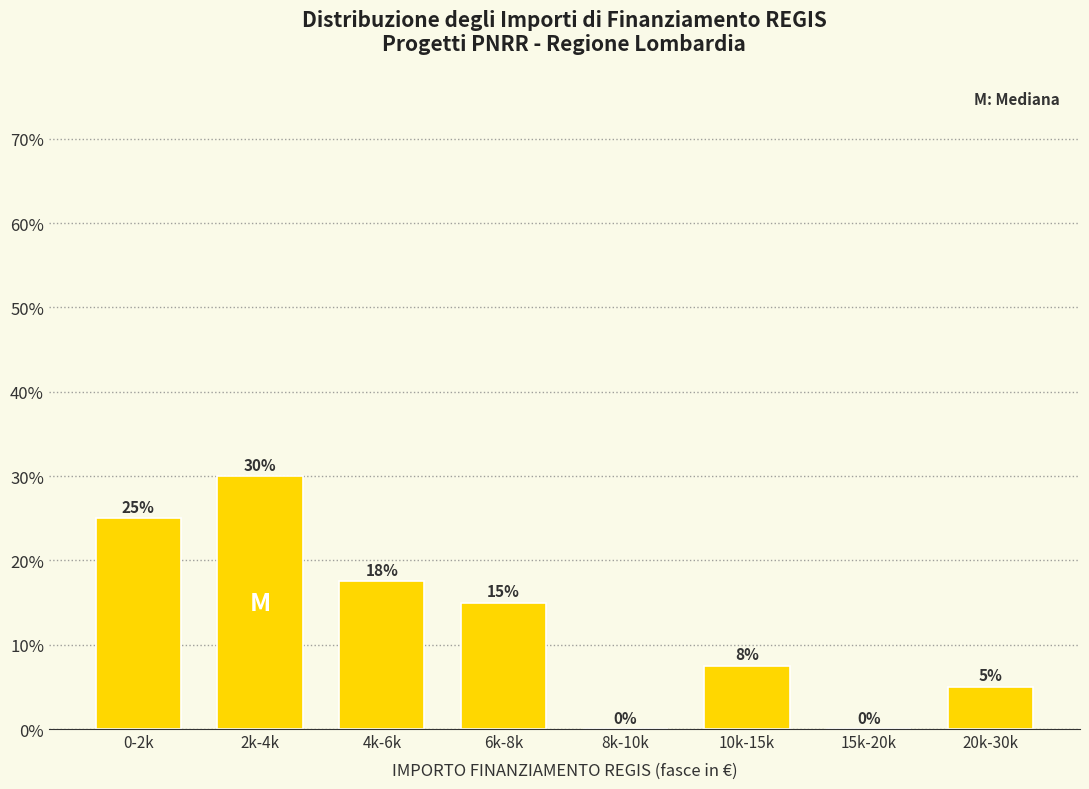

True or false: the data shows 5.0 at 20k-30k.

True